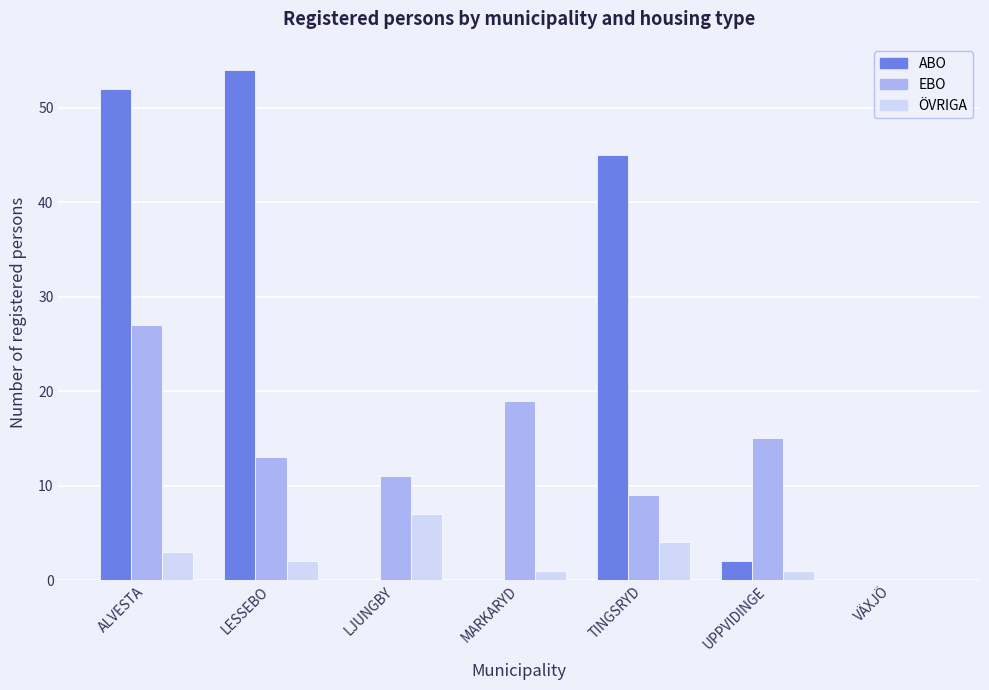

What is the sum of all EBO values?

94